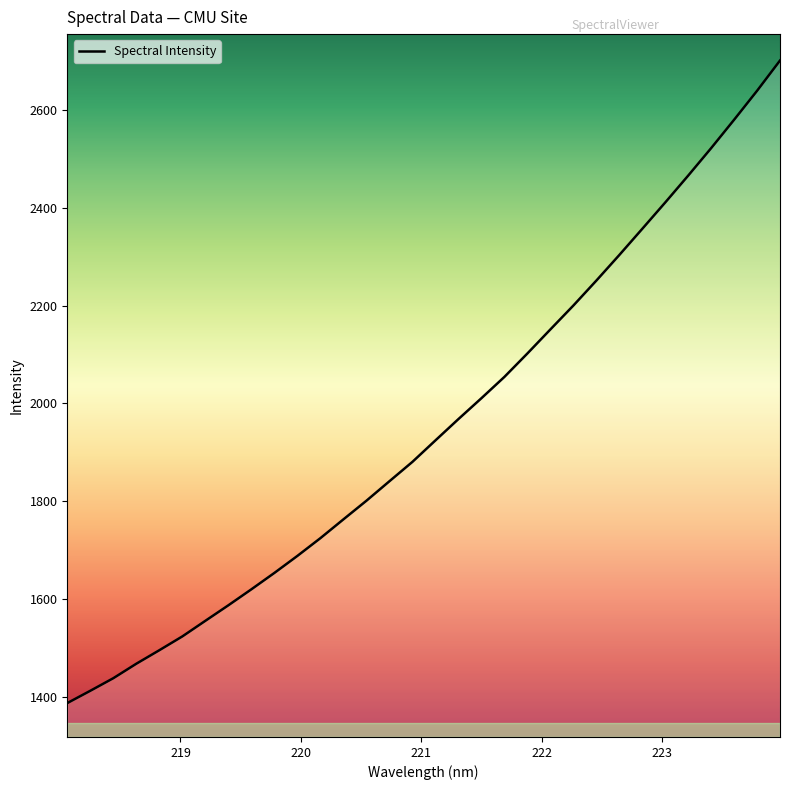

How many lines are shown in the chart?

1